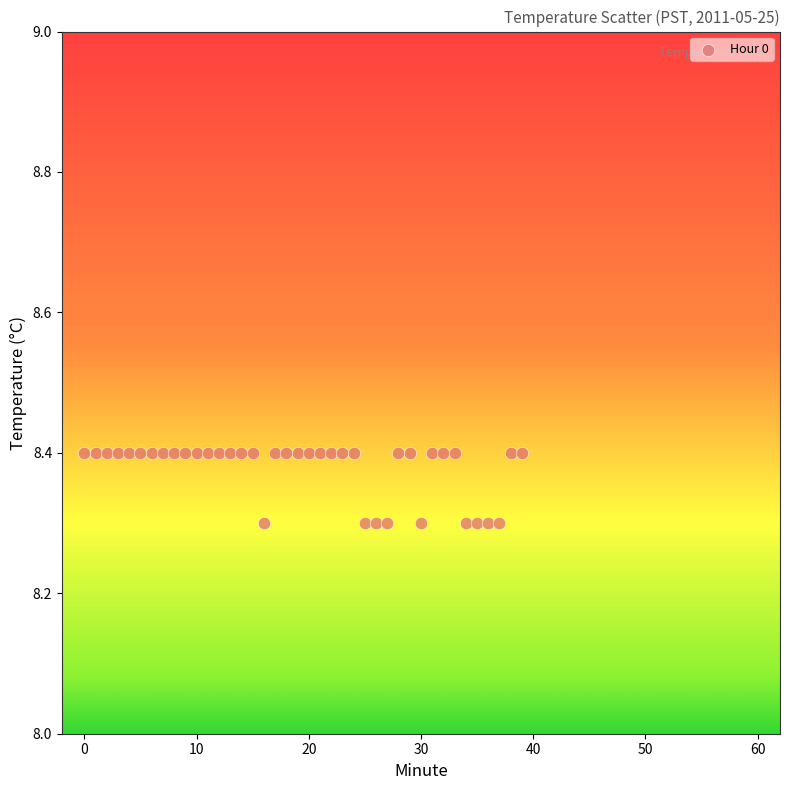

How many data points are displayed?

40